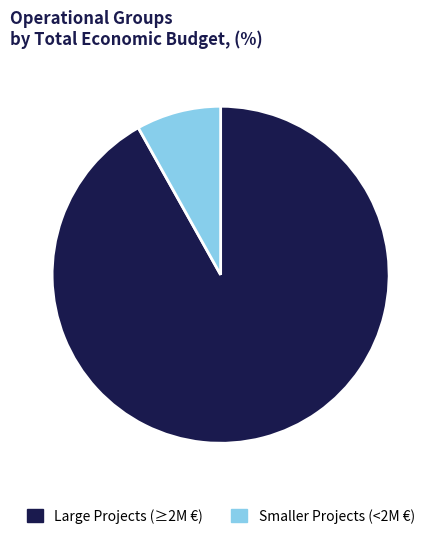

What is the majority slice?

Large Projects (≥2M €)